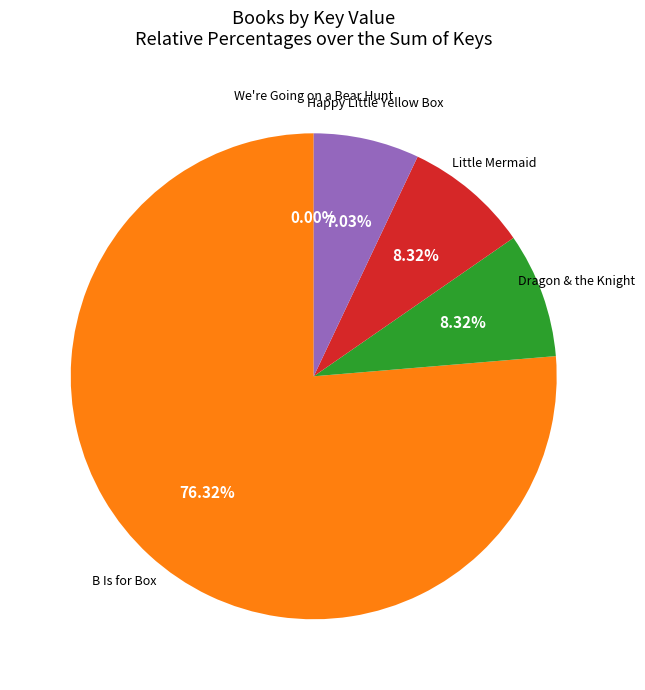

Does any single category account for the majority?

Yes